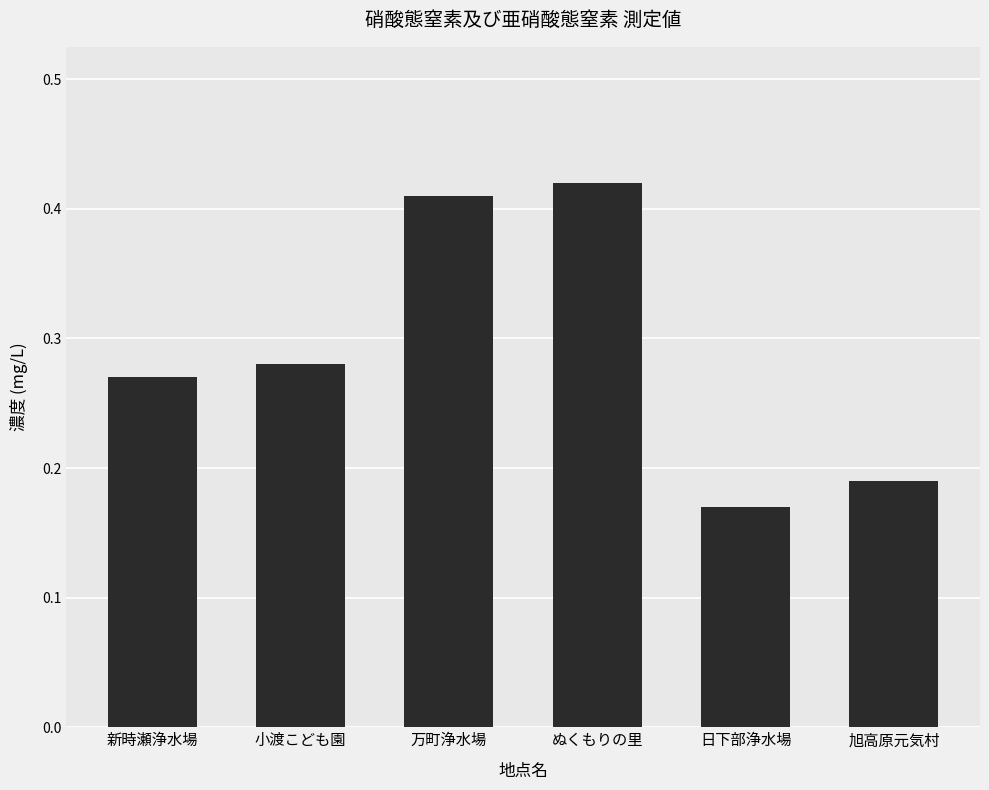

Which has a higher value, ぬくもりの里 or 日下部浄水場?

ぬくもりの里